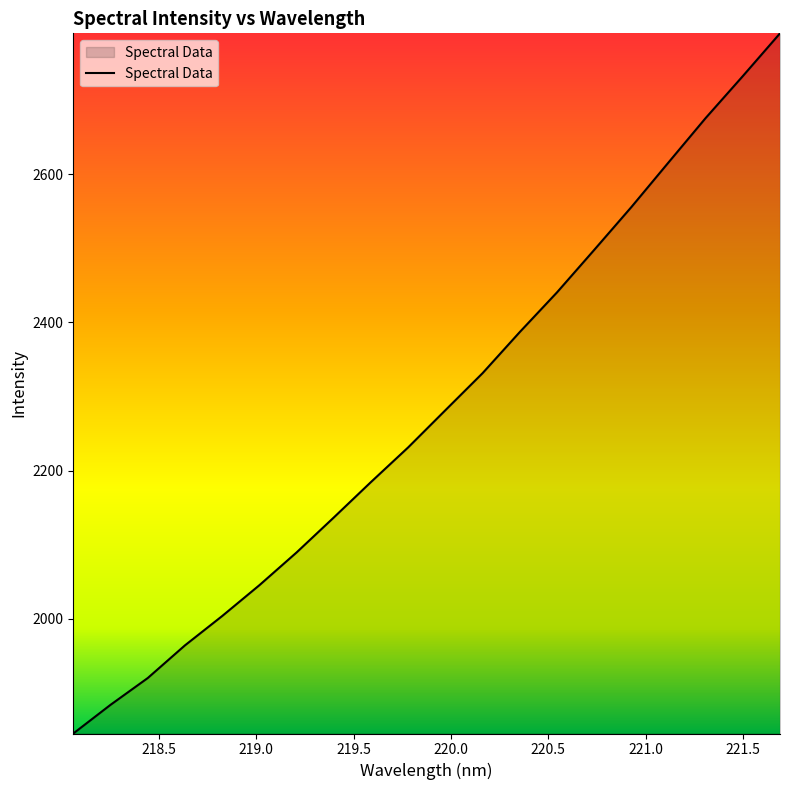

What is the maximum value shown in the chart?

2789.7